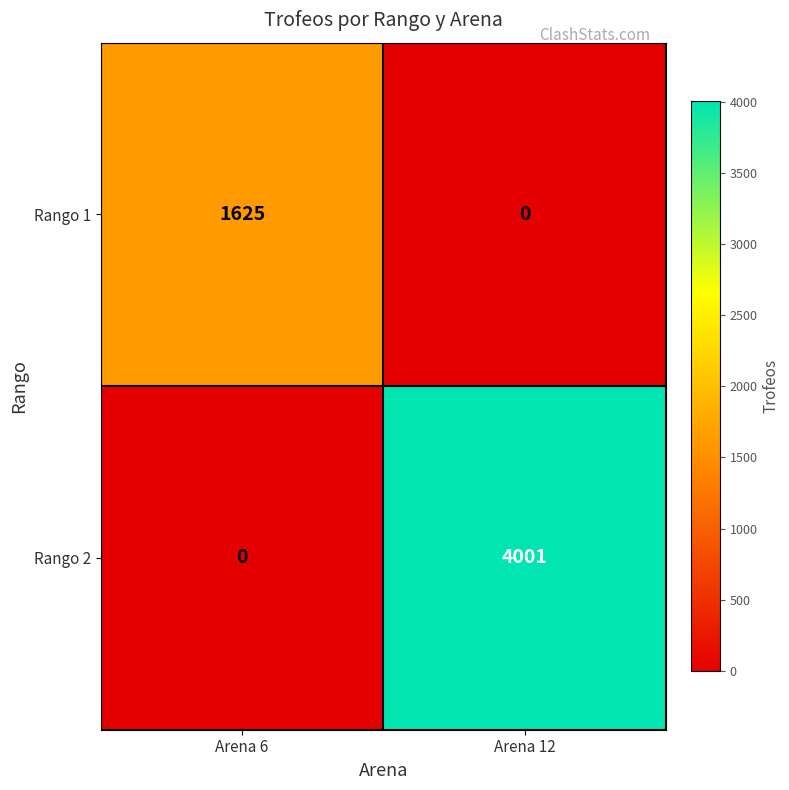

Reading left to right, transcribe all the data shown in this chart.

Rango 1: 1625	0
Rango 2: 0	4001